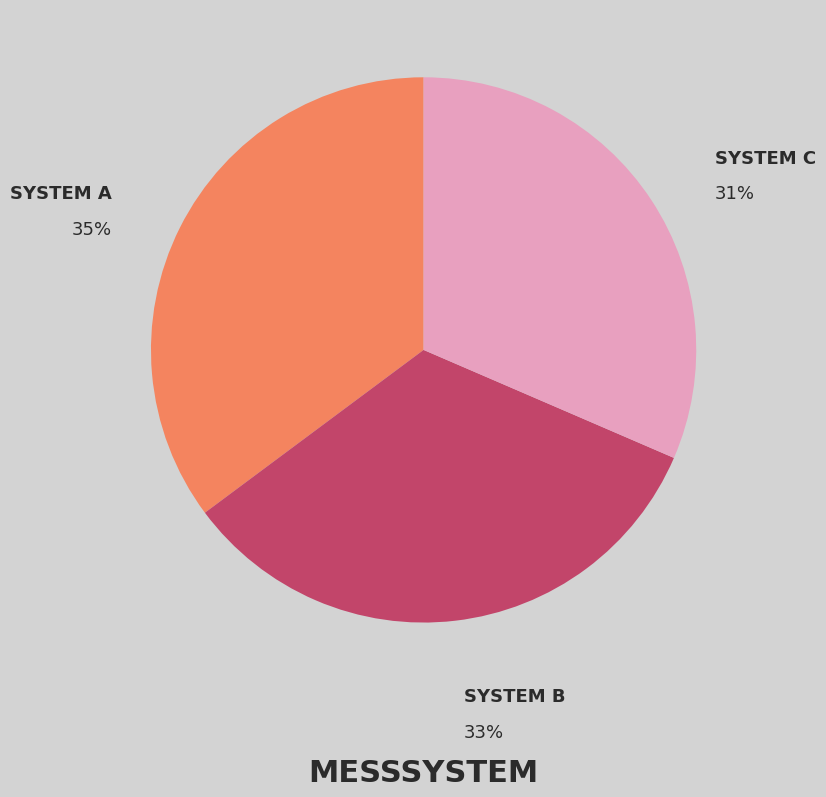

Is there any slice that represents more than half of the pie?

No